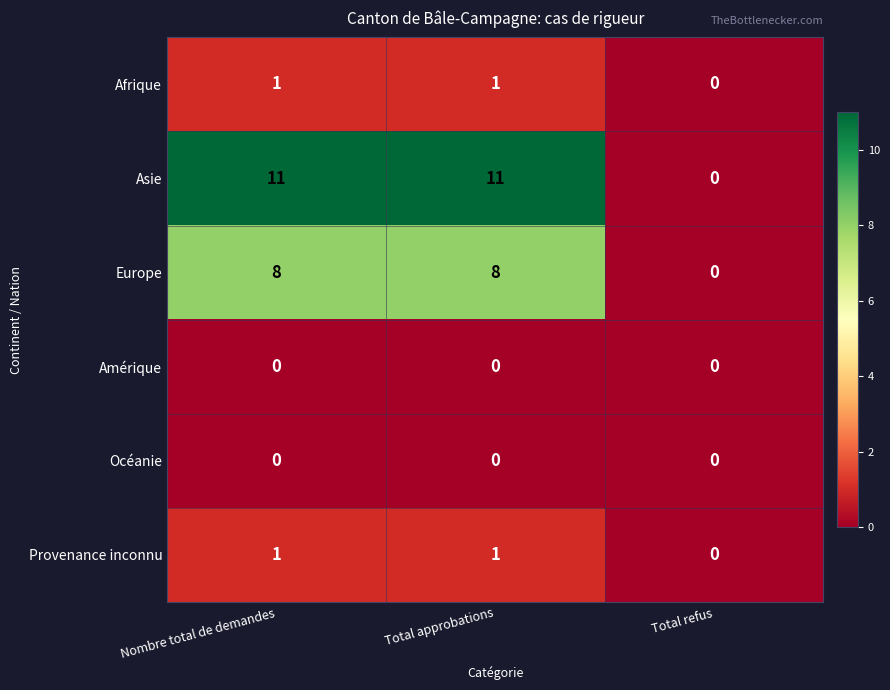

What is the difference between the highest and lowest values at Total approbations?

11